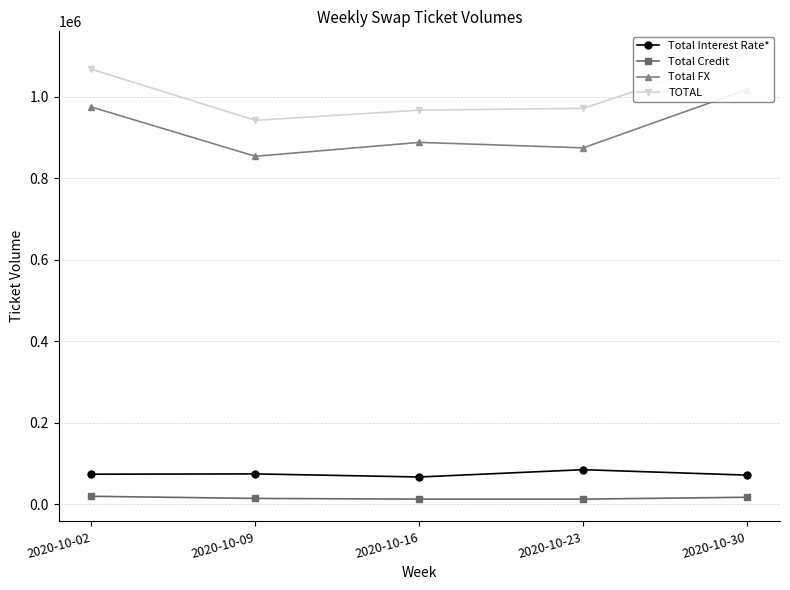

Reading left to right, list all the values displayed in this chart.

Total Interest Rate*: 73539	74312	66741	84660	71293
Total Credit: 19324	14061	12369	12336	16976
Total FX: 975359	854310	888519	875097	1018256
TOTAL: 1068222	942682	967629	972092	1106526